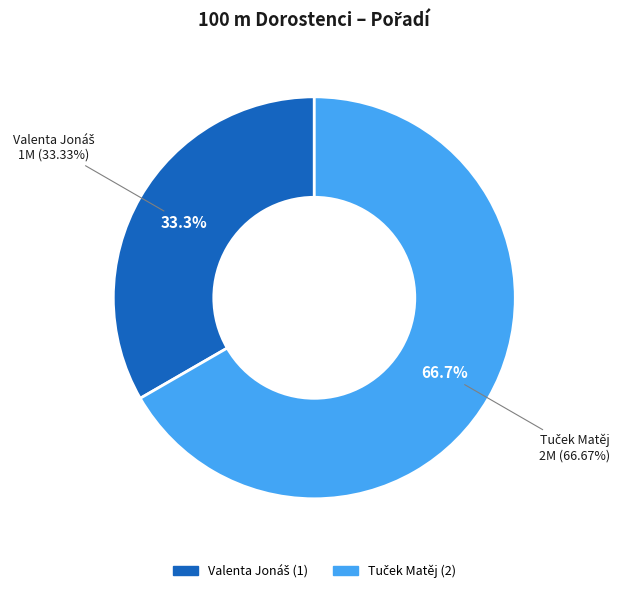

True or false: Valenta Jonáš accounts for 43% of the total.

False